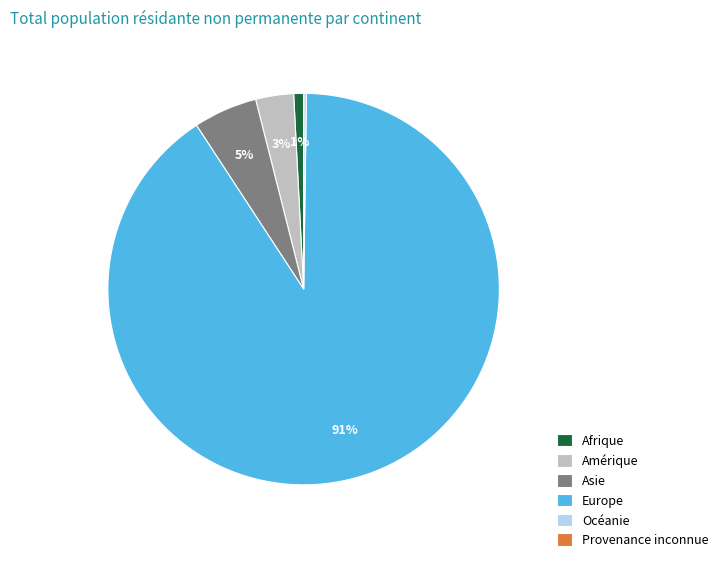

To the nearest percent, what portion does Afrique represent?

1%